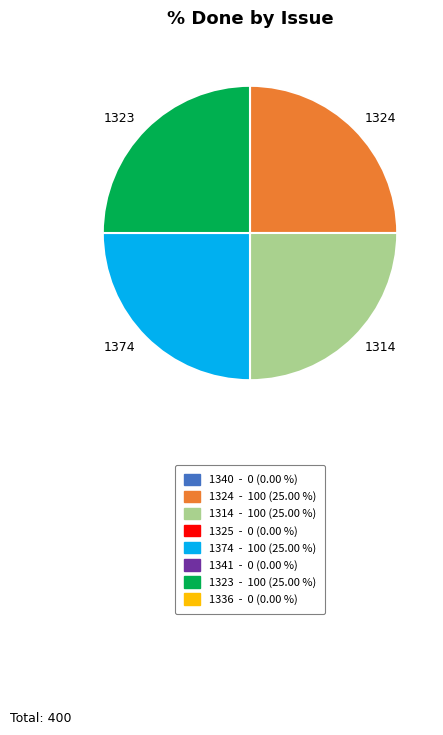

Does 1374 represent more than half of the total?

No